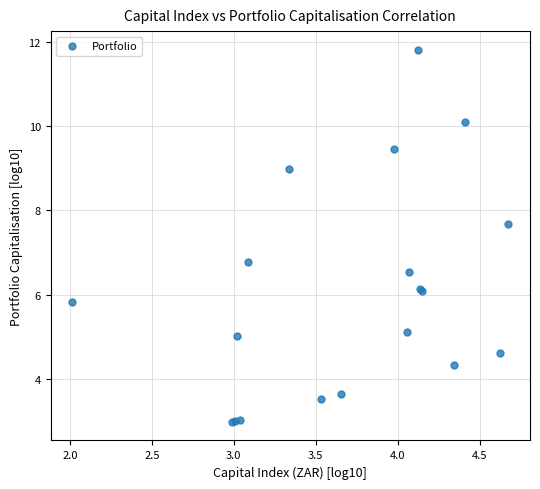

What Y value in the scatter plot is closest to 7?

6.8